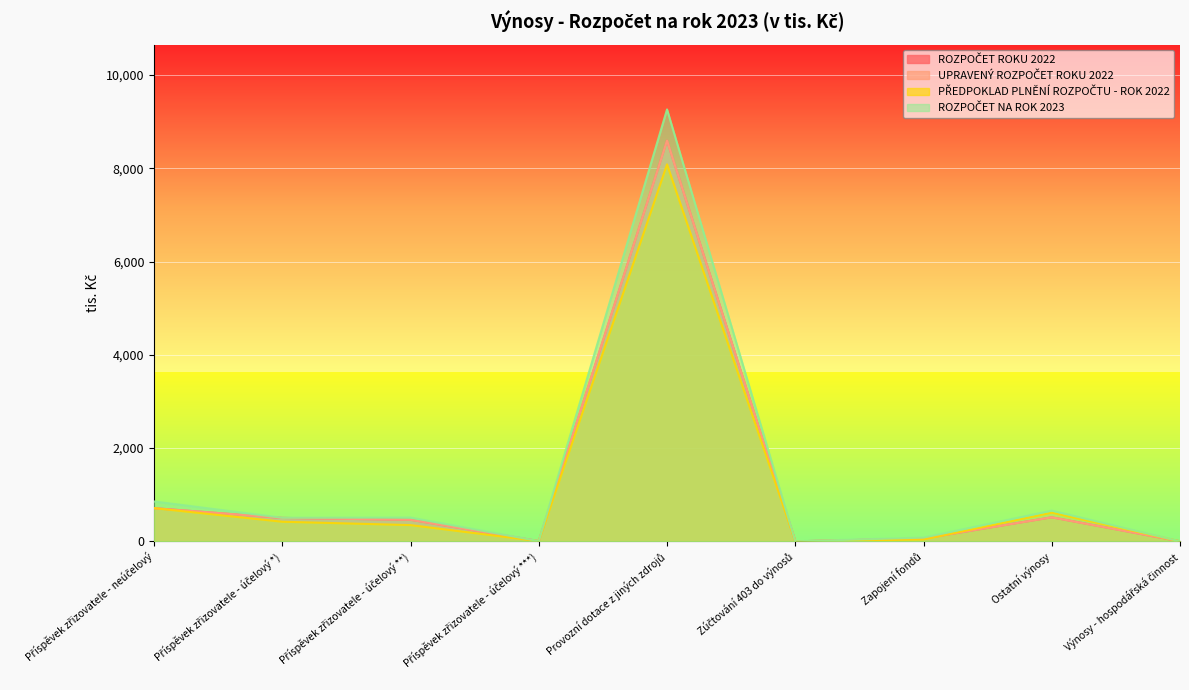

The value of PŘEDPOKLAD PLNĚNÍ ROZPOČTU - ROK 2022 at Příspěvek zřizovatele - účelový ***) is 5. True or false?

False